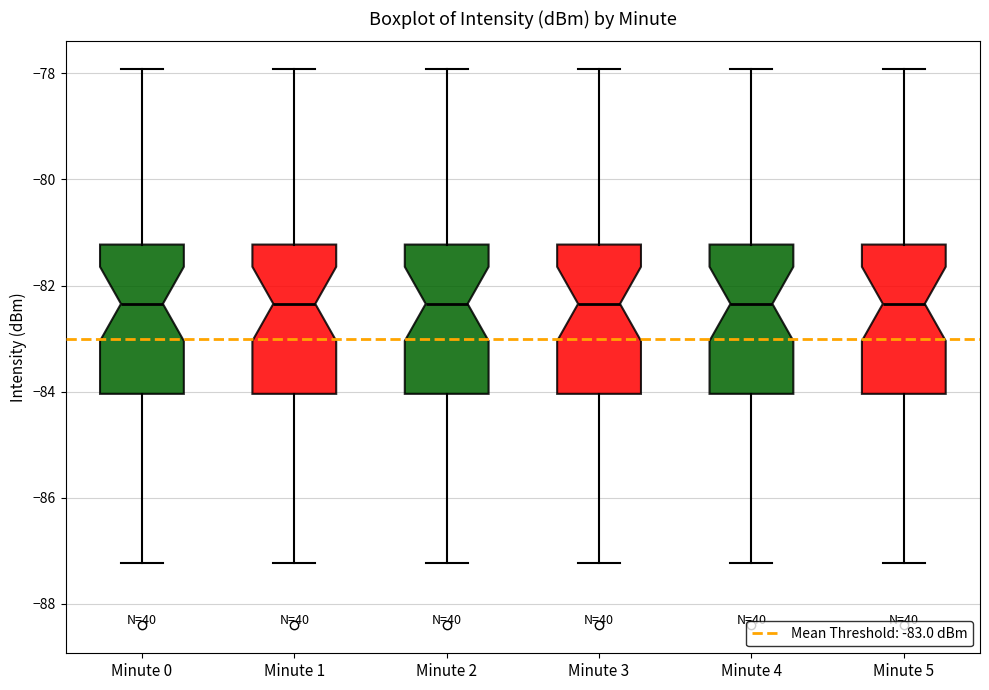

Reading left to right, read every box against the y-axis: the position of its median line, the range the box covers, and the ends of its whiskers. The values are not printed on the chart, so give them approximately, as read against the axis.

Minute 0: median -82.4, box -84.0 to -81.2, whiskers -87.2 to -78.0
Minute 1: median -82.4, box -84.0 to -81.2, whiskers -87.2 to -78.0
Minute 2: median -82.4, box -84.0 to -81.2, whiskers -87.2 to -78.0
Minute 3: median -82.4, box -84.0 to -81.2, whiskers -87.2 to -78.0
Minute 4: median -82.4, box -84.0 to -81.2, whiskers -87.2 to -78.0
Minute 5: median -82.4, box -84.0 to -81.2, whiskers -87.2 to -78.0